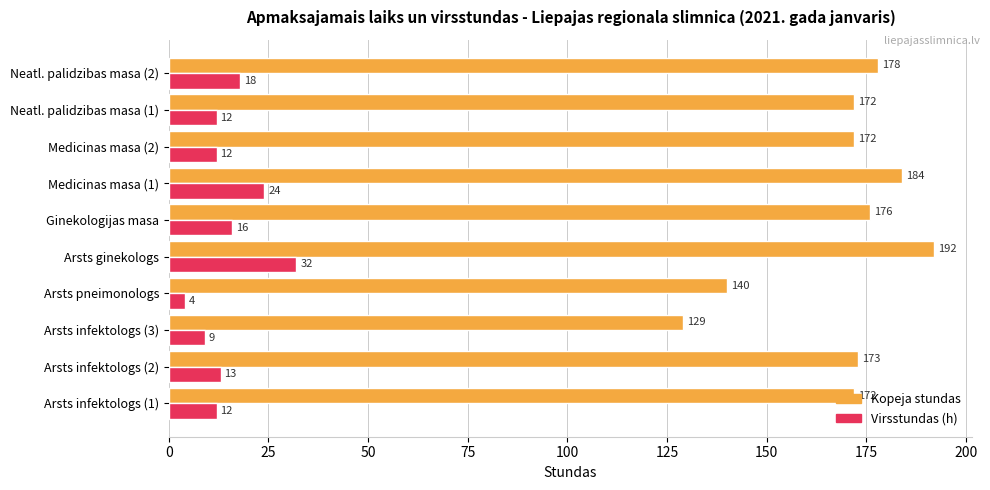

What is the average value of the Virsstundas (h) series?

15